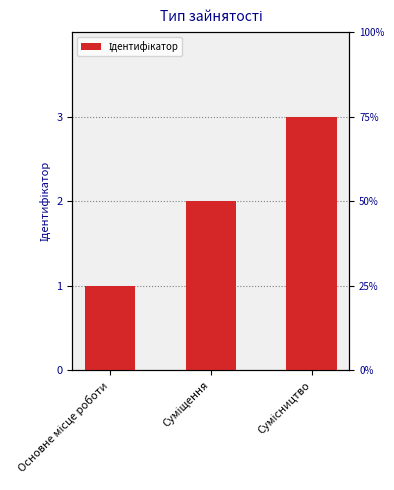

List the labels in order of value, largest first.

Сумісництво, Суміщення, Основне місце роботи